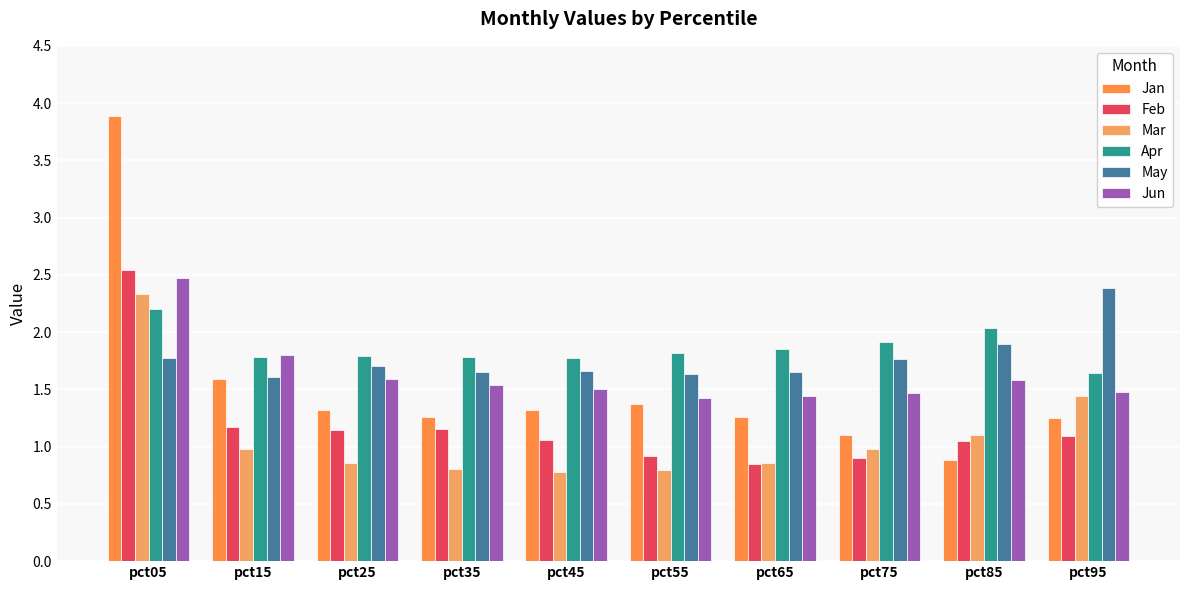

How many bars are there in each group?

6